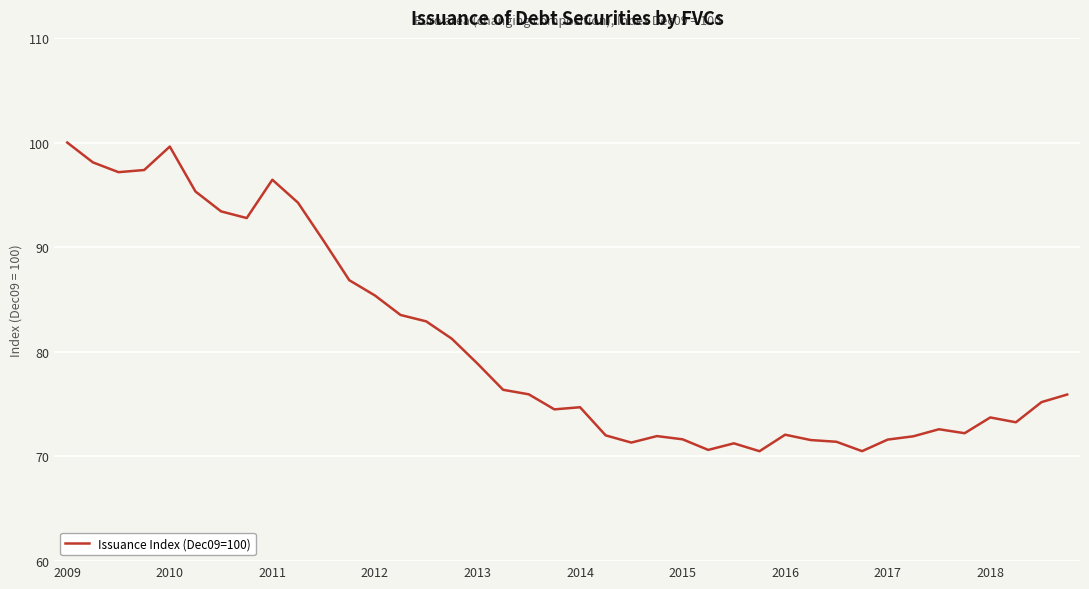

How many lines are shown in the chart?

1